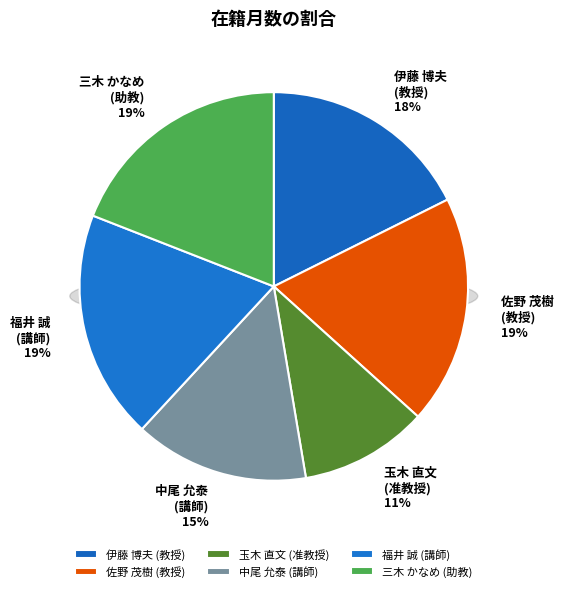

How many slices are in this pie chart?

6